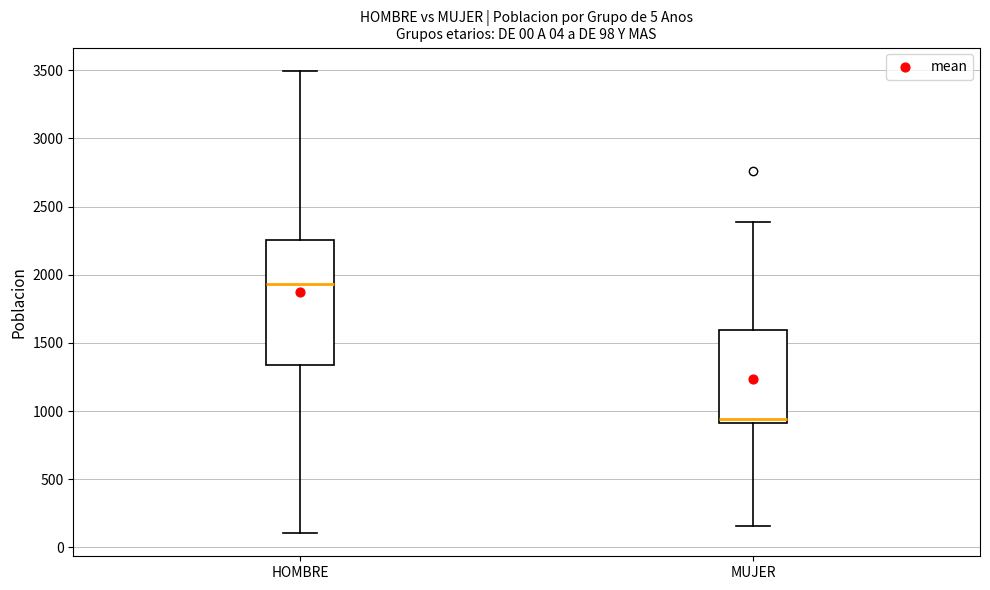

Which box is the tallest, from its lower edge to its upper edge?

HOMBRE